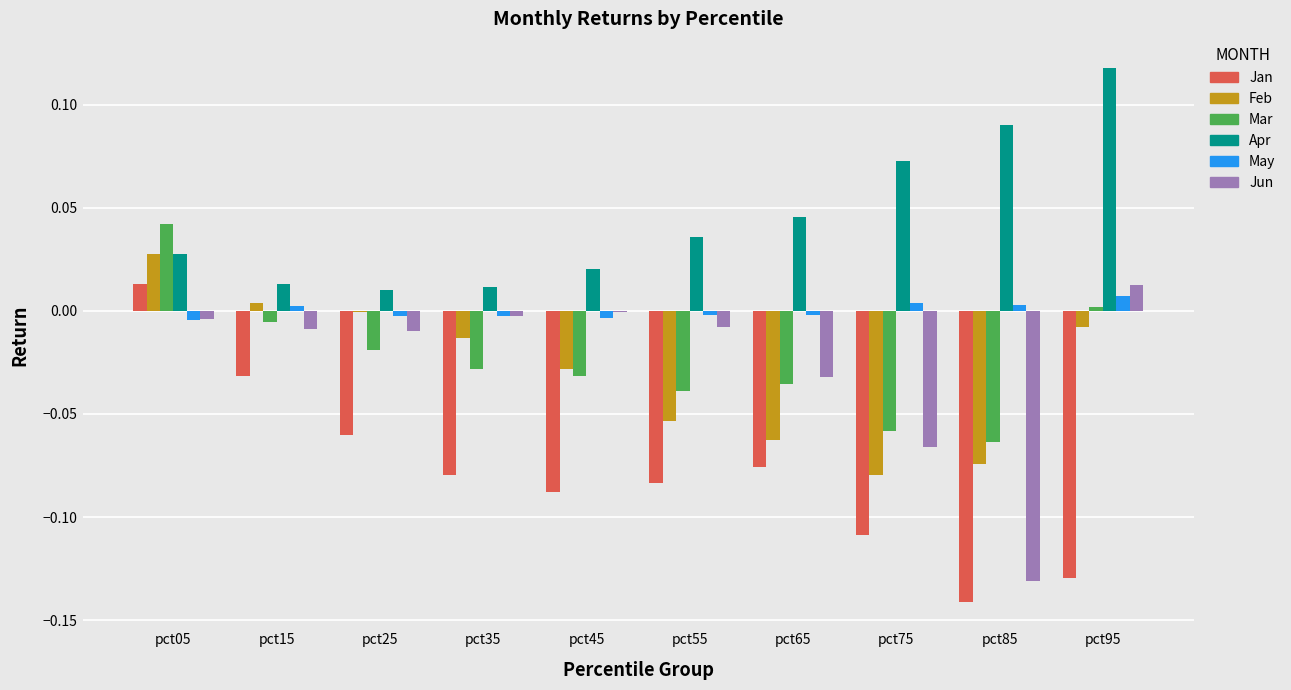

The Mar series shows -0.0 at pct45. True or false?

True